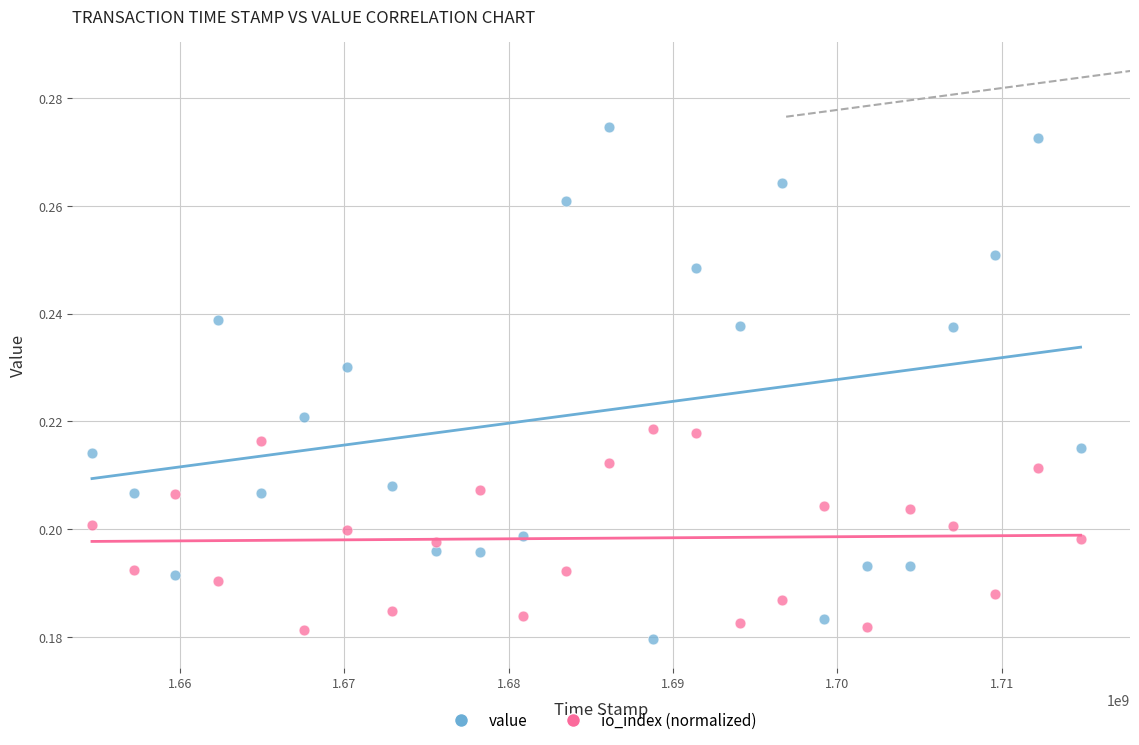

Which series contains the highest Y value?

value